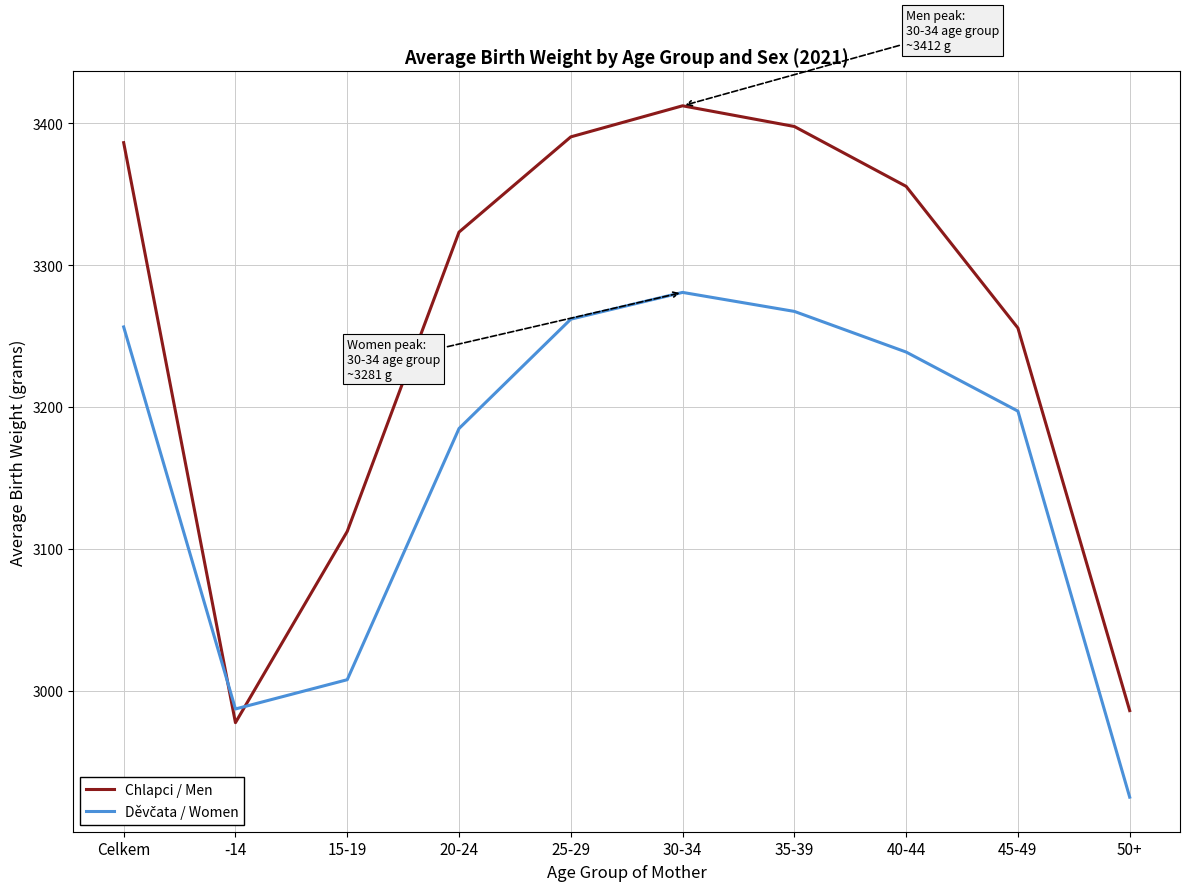

What is the difference between the maximum and minimum values in the Chlapci / Men series?

434.8